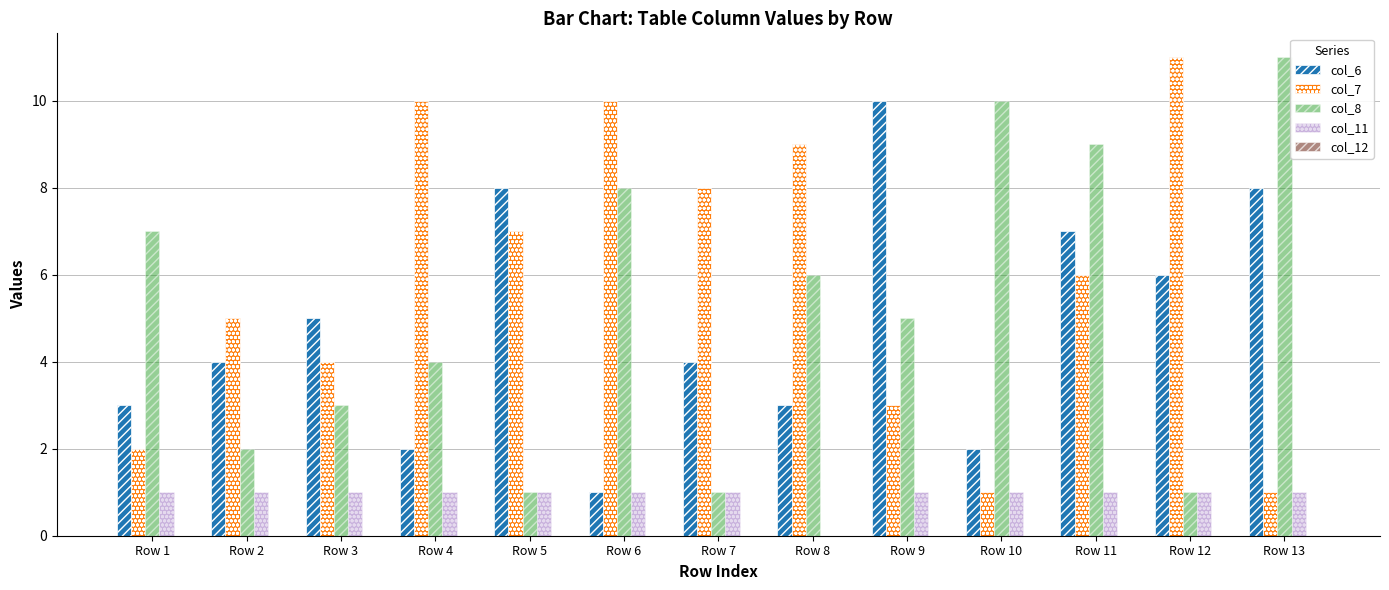

What is the total value across all series at Row 12?

19